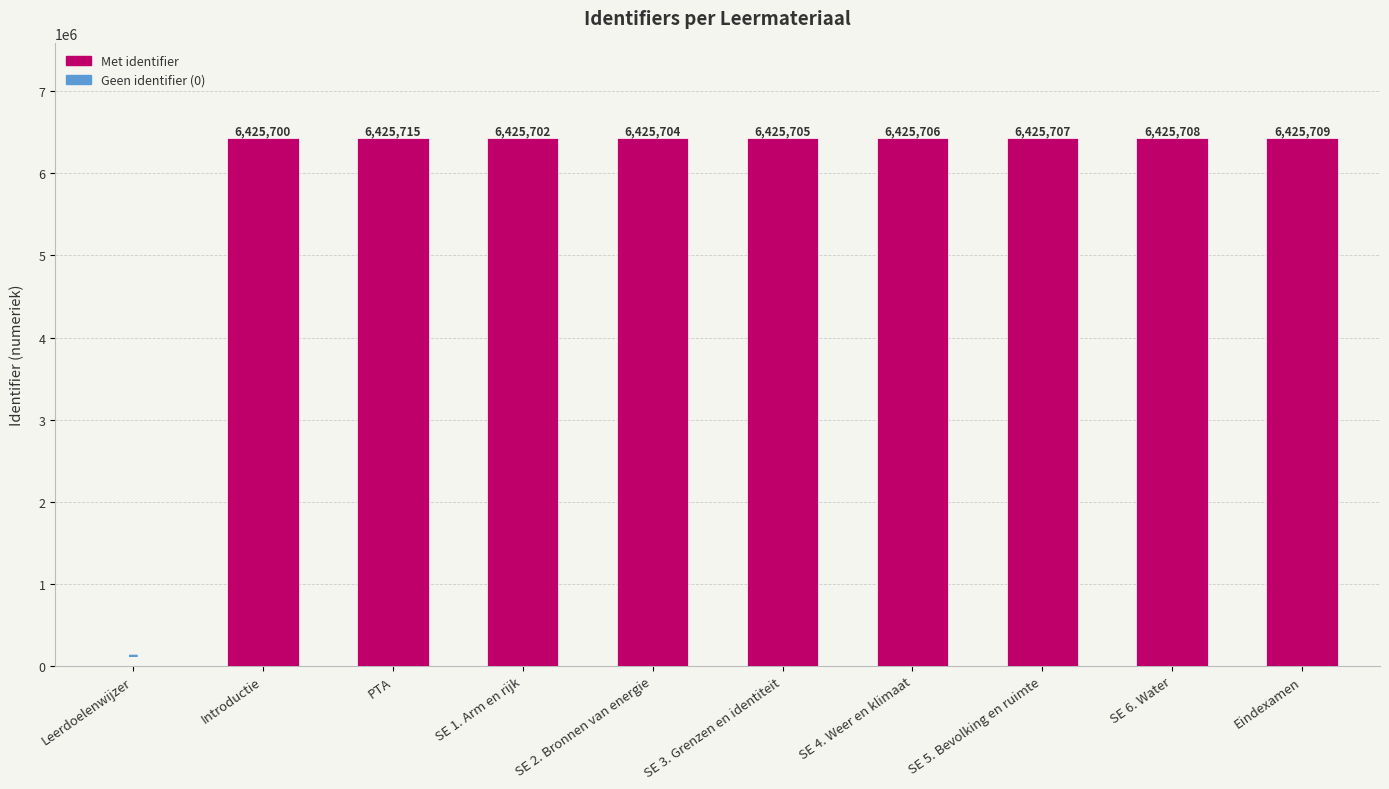

What is the maximum value shown in the chart?

6425715